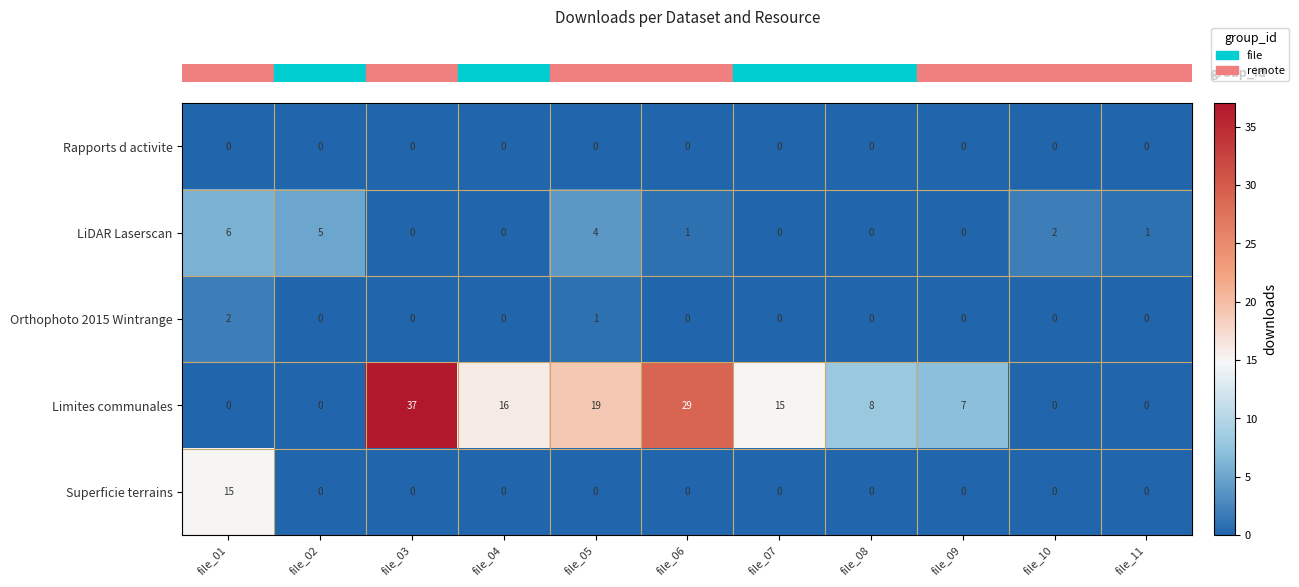

Count the number of data series in this chart.

5